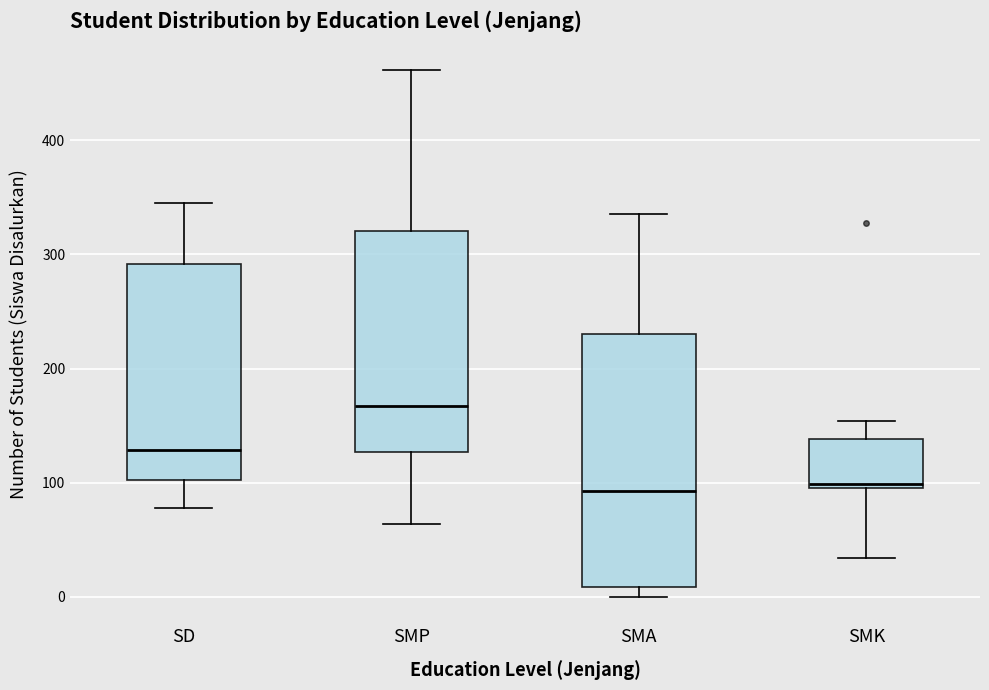

Which box is the tallest, from its lower edge to its upper edge?

SMA